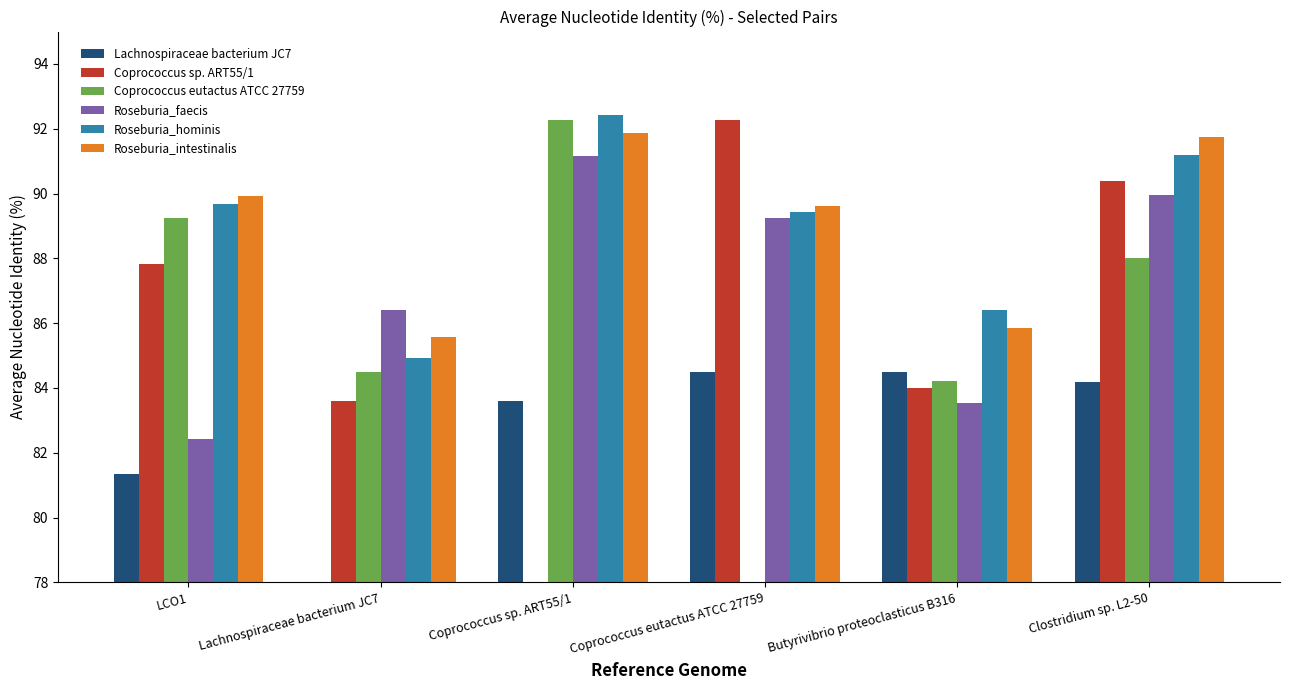

How many bars are there in each group?

6